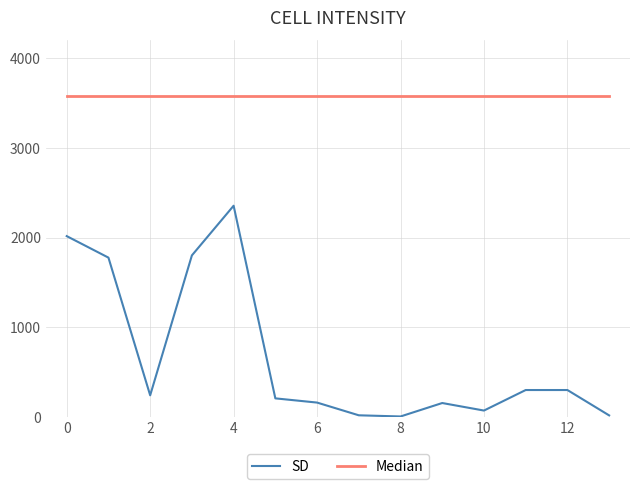

What is the highest value of the SD series?

2355